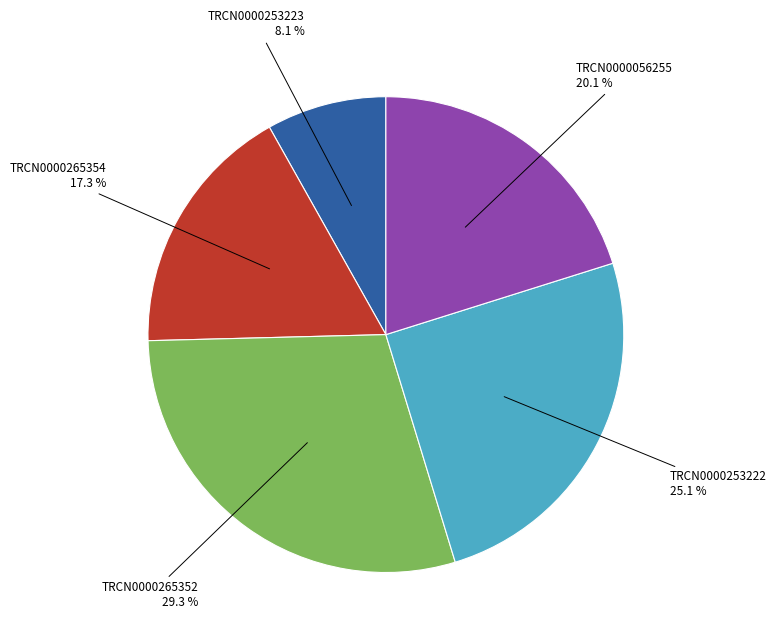

What portion of the pie excludes TRCN0000253223?

91.9%